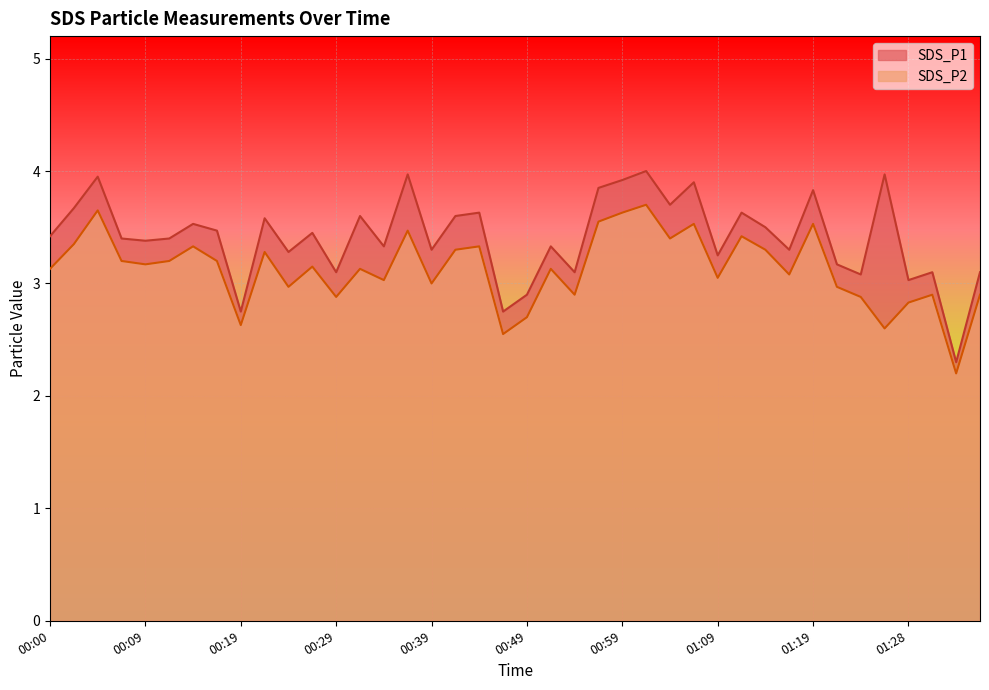

Count the number of data series in this chart.

2